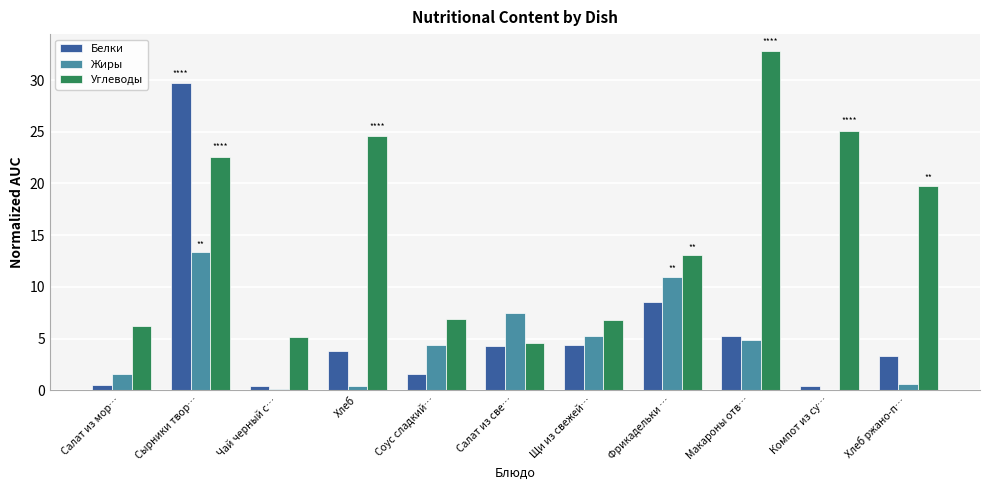

Count the number of data series in this chart.

3